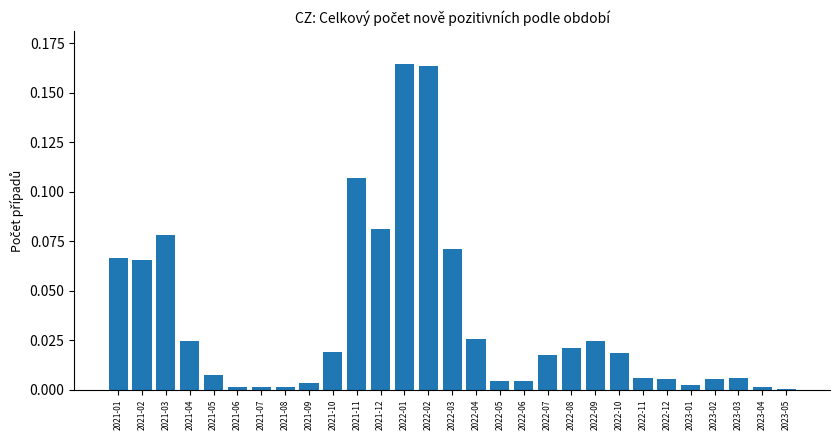

True or false: the data shows 0.0 at 2023-01.

True